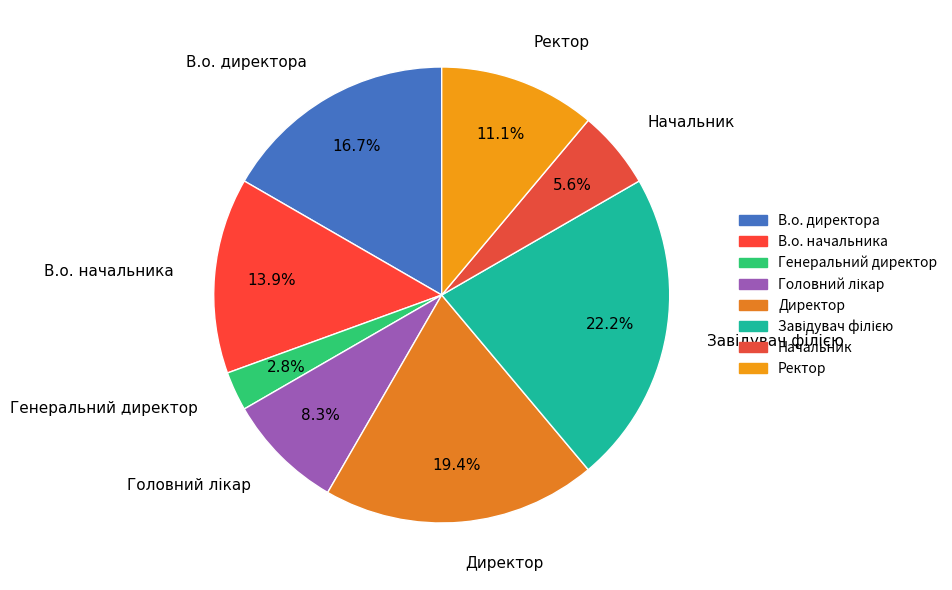

Does Ректор account for over 50% of the chart?

No